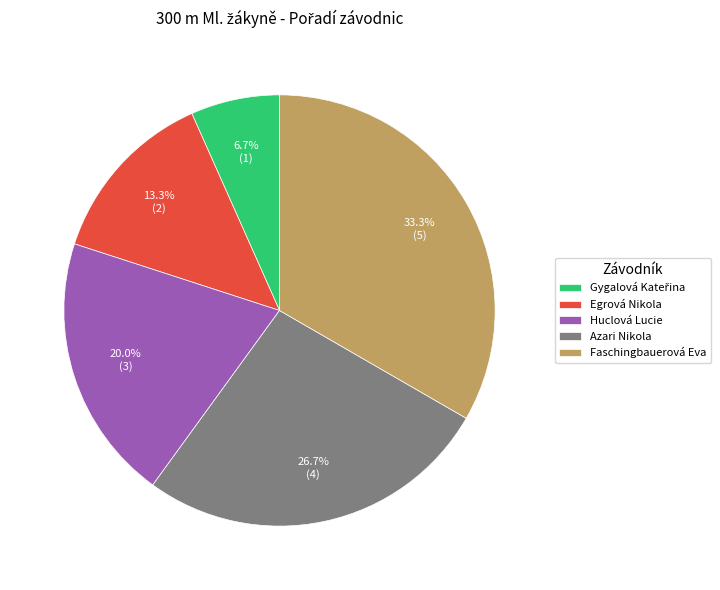

What is the largest slice in the pie chart?

Faschingbauerová Eva